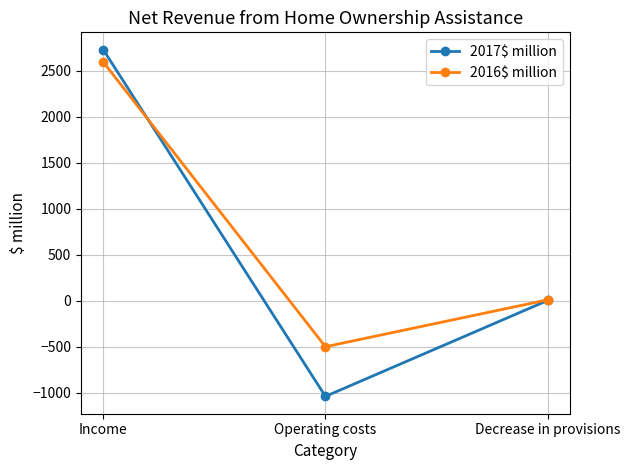

Count the number of data series in this chart.

2